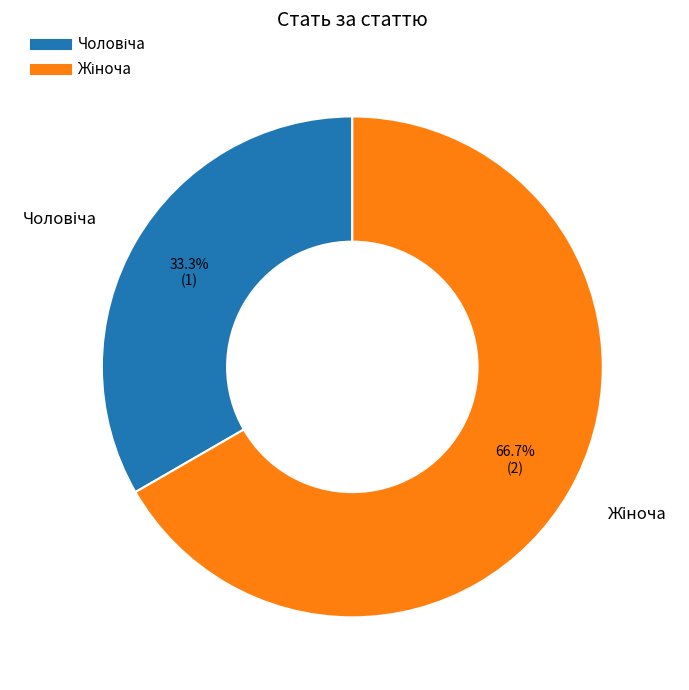

Does any single category account for the majority?

Yes